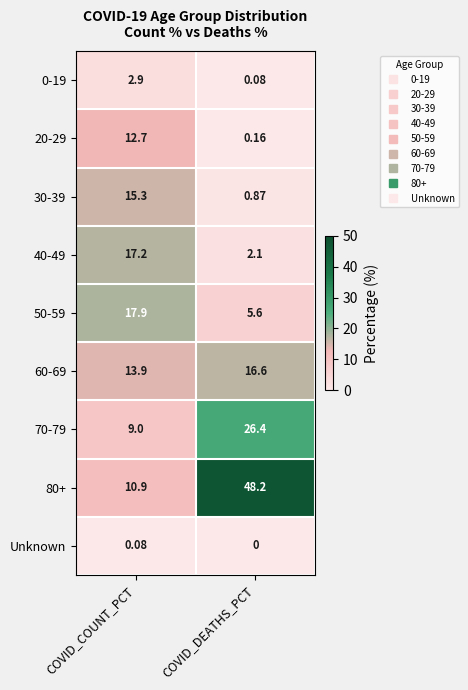

At which label does 70-79 first exceed 26?

COVID_DEATHS_PCT